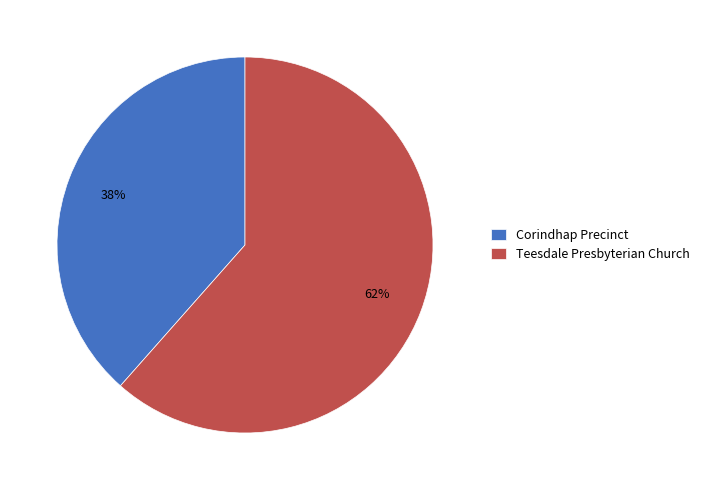

To the nearest percent, what percentage of the pie is Corindhap Precinct?

38%